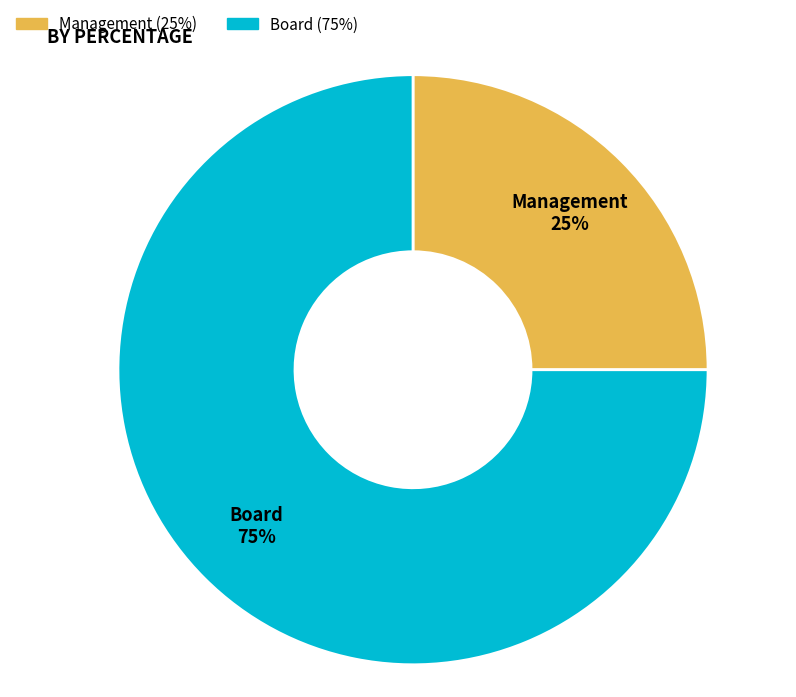

Which category has the biggest portion of the pie?

Board